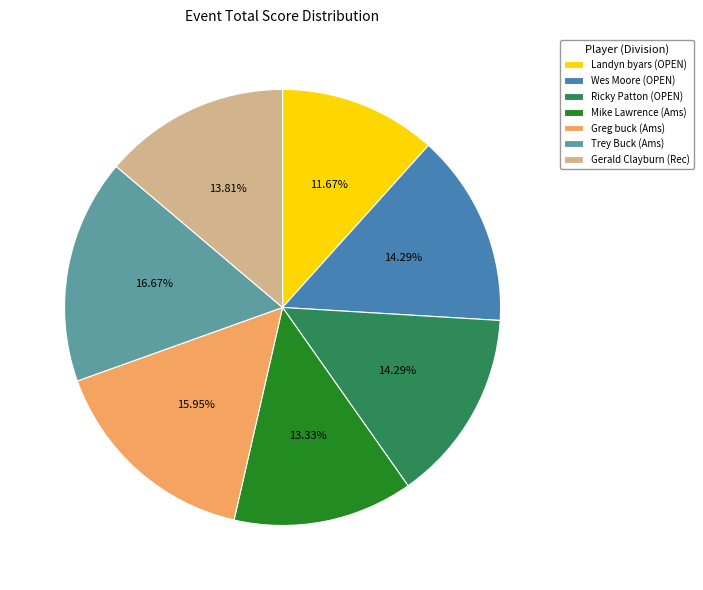

Is it true that Mike Lawrence (Ams) is 13% of the pie?

True